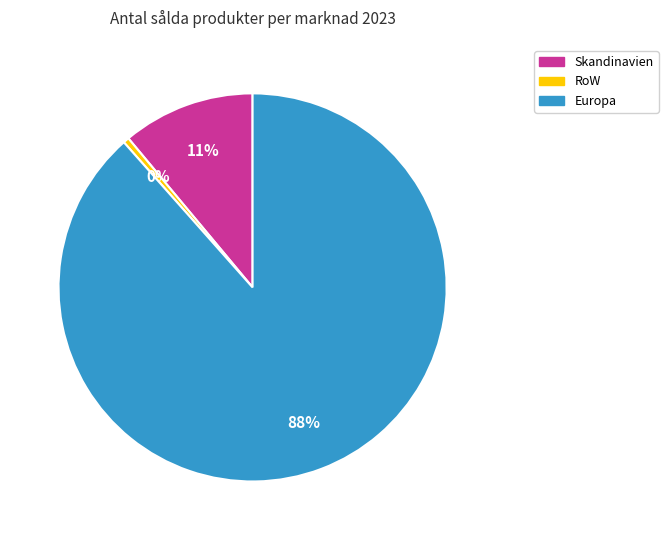

Is there any slice that represents more than half of the pie?

Yes